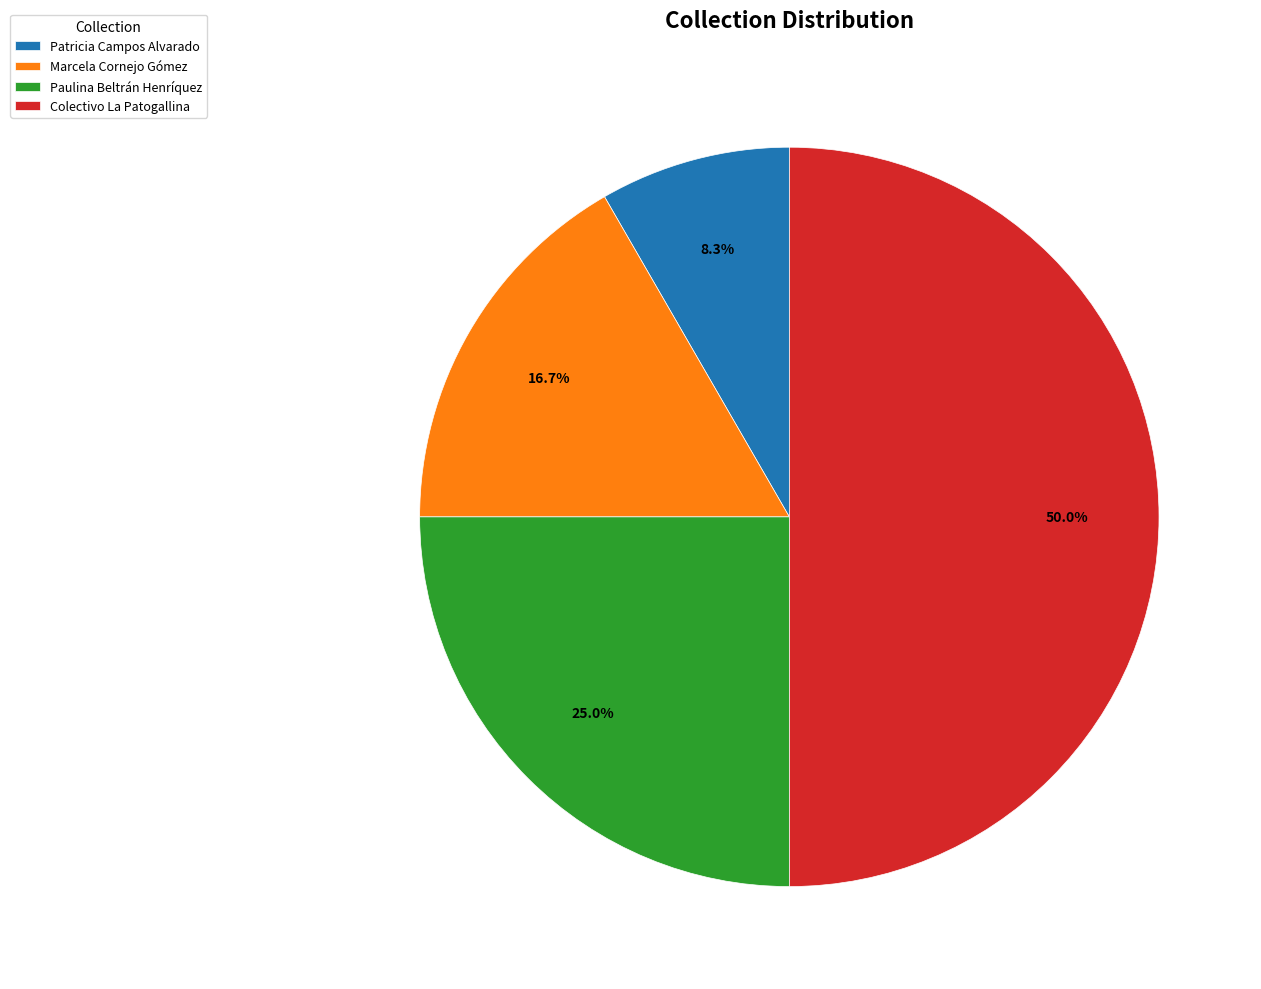

Is Marcela Cornejo Gómez the majority of the pie?

No